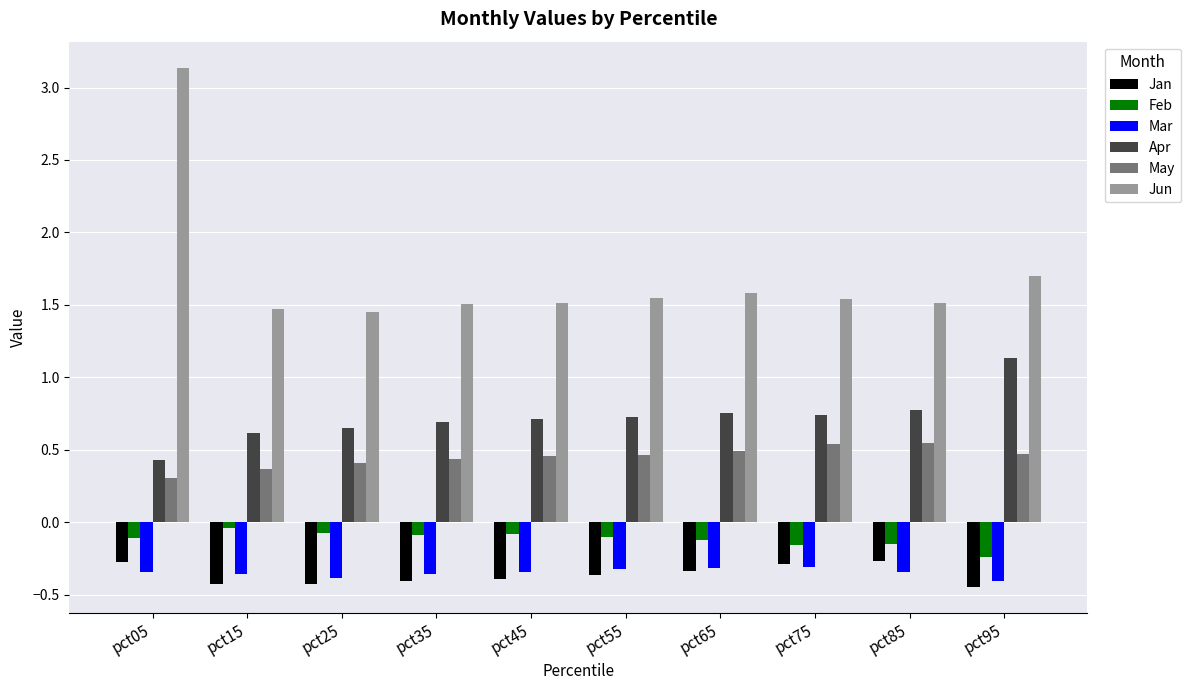

Which series has the widest spread of values?

Jun